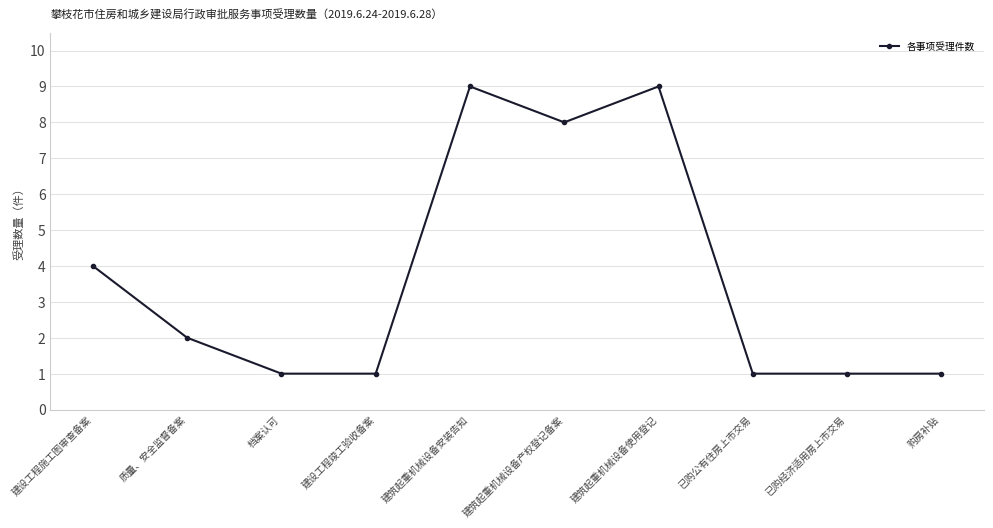

Does the chart display data point markers on the line(s)?

Yes